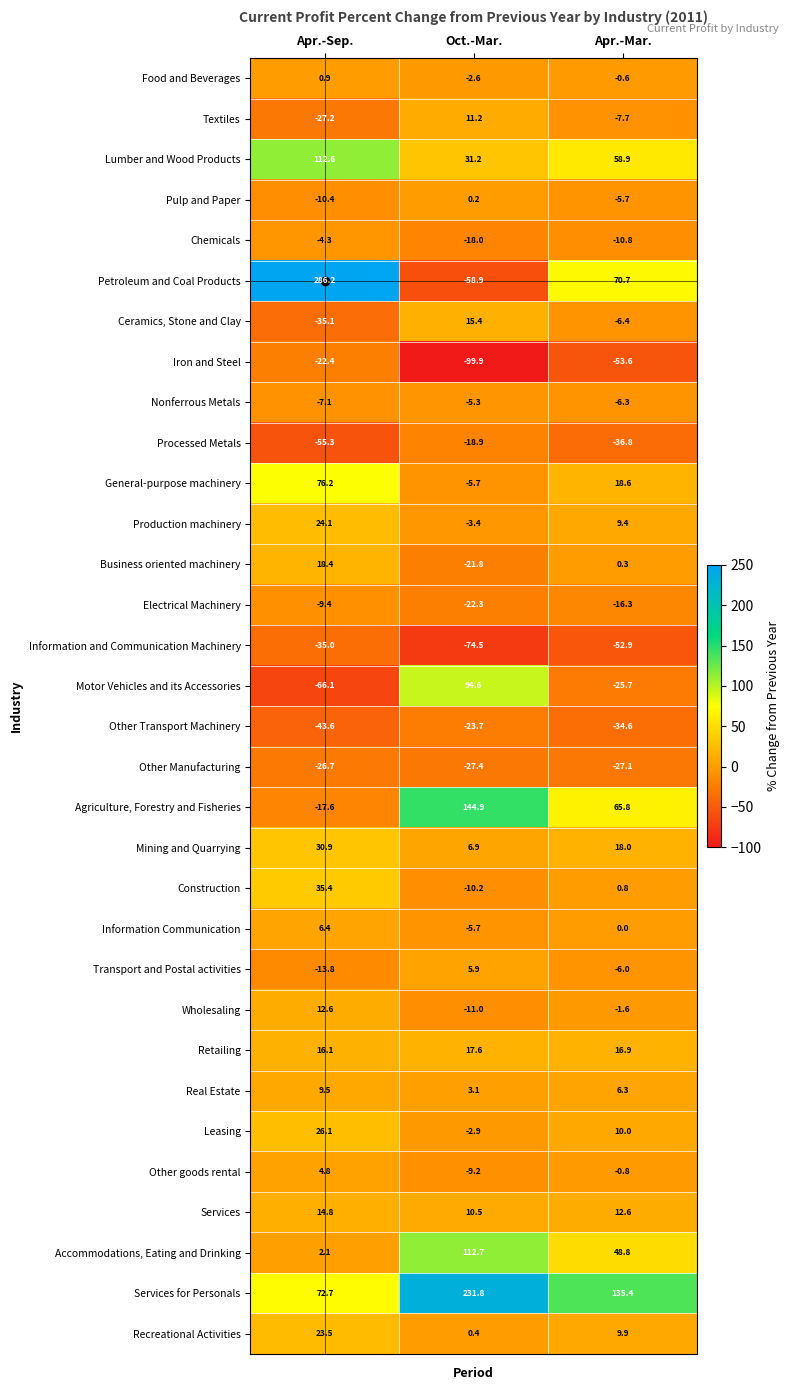

What is the smallest value displayed?

-99.9